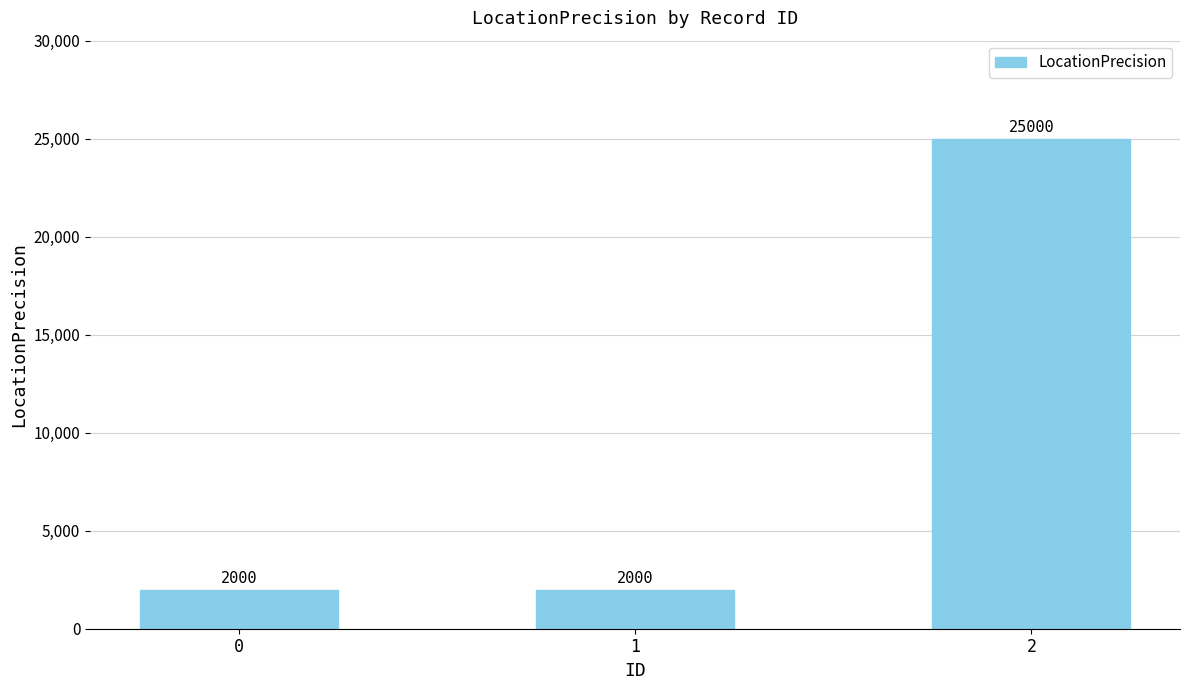

Which has a higher value, 2 or 0?

2